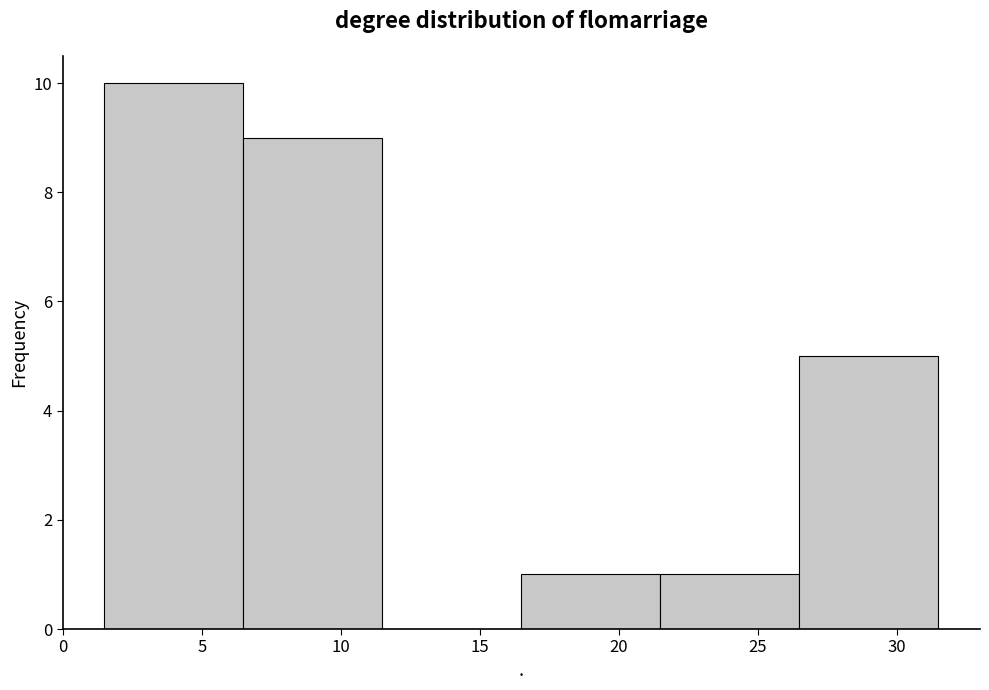

Reading left to right, transcribe this chart: for each bar, give the range it covers on the x-axis and its height. The values are not printed on the chart, so give them approximately, as read against the axis.

1.5 to 6.5: 10
6.5 to 11.5: 9
11.5 to 16.5: 0
16.5 to 21.5: 1
21.5 to 26.5: 1
26.5 to 31.5: 5